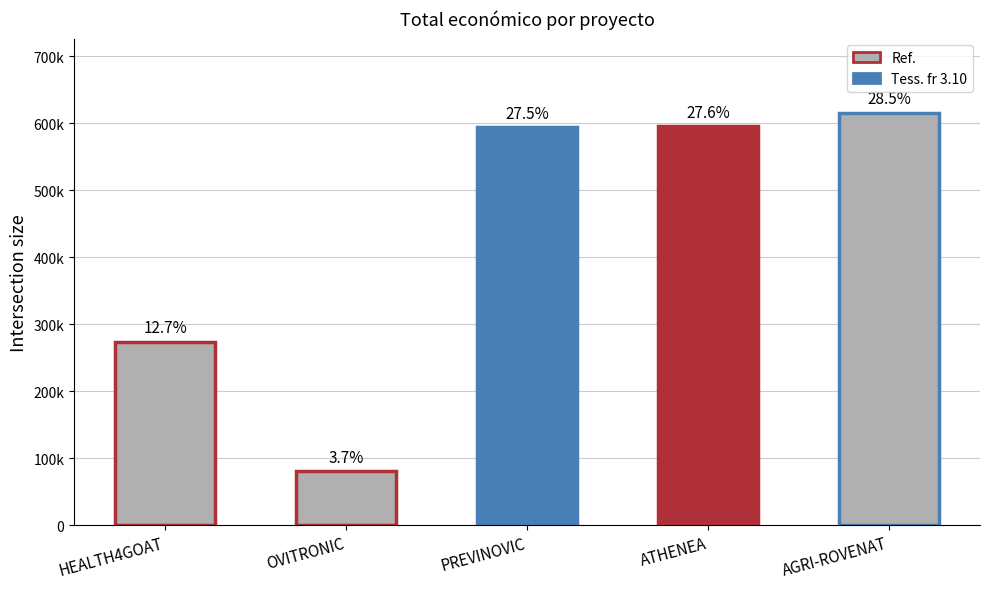

Rank the categories by value from highest to lowest.

AGRI-ROVENAT, ATHENEA, PREVINOVIC, HEALTH4GOAT, OVITRONIC